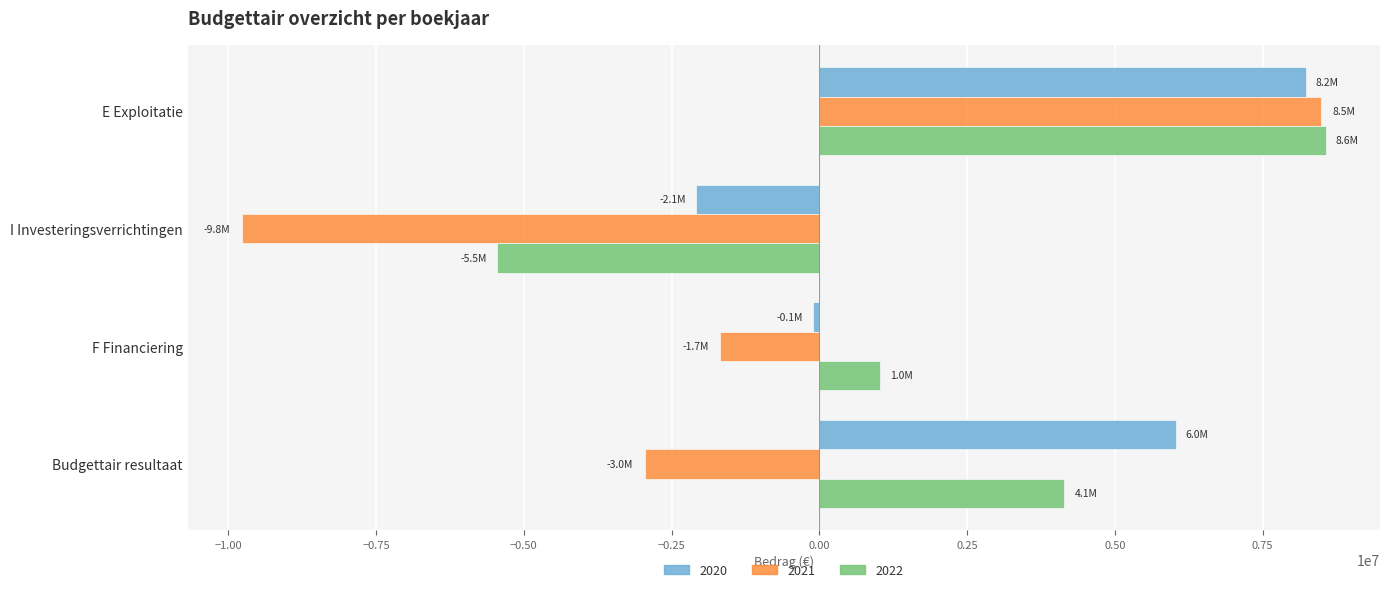

What is the difference between the highest and lowest values at I Investeringsverrichtingen?

7683590.3